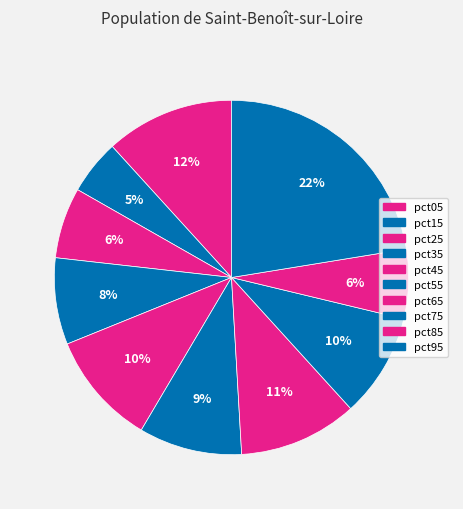

Count the number of slices in the pie.

10